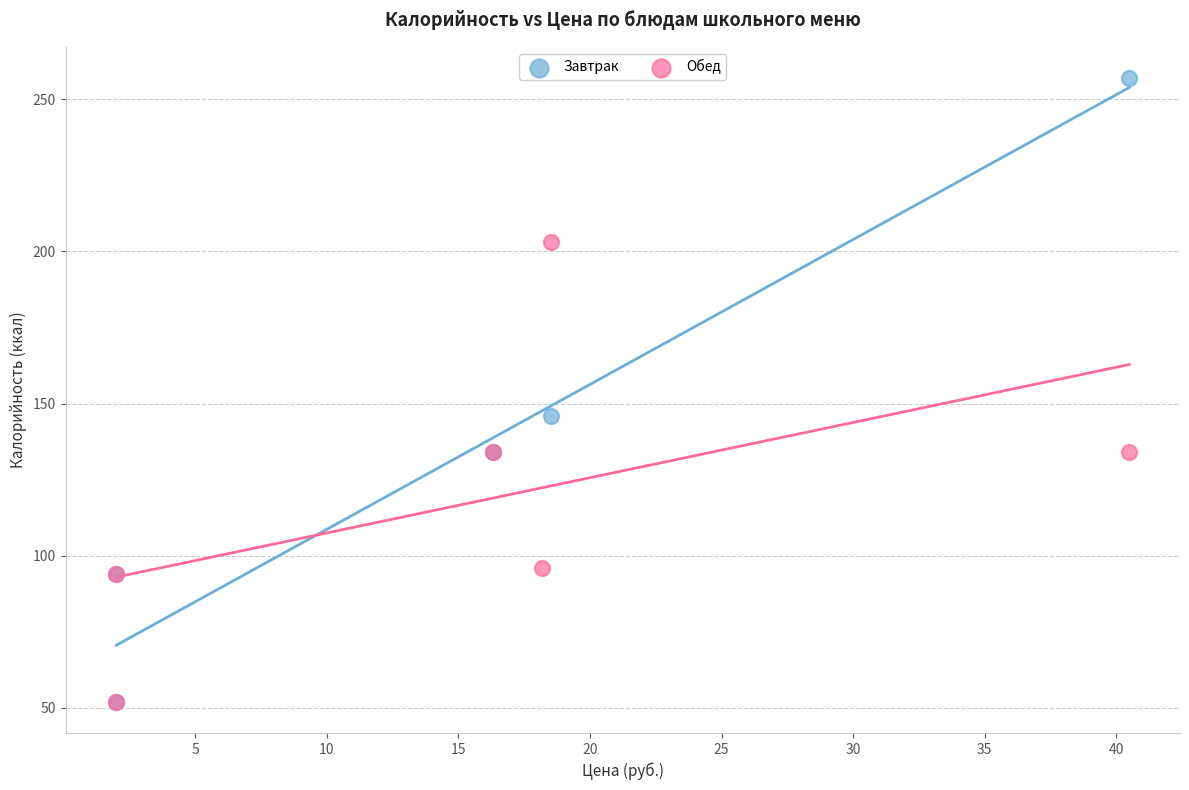

Which series has the largest Y range (max minus min)?

Завтрак